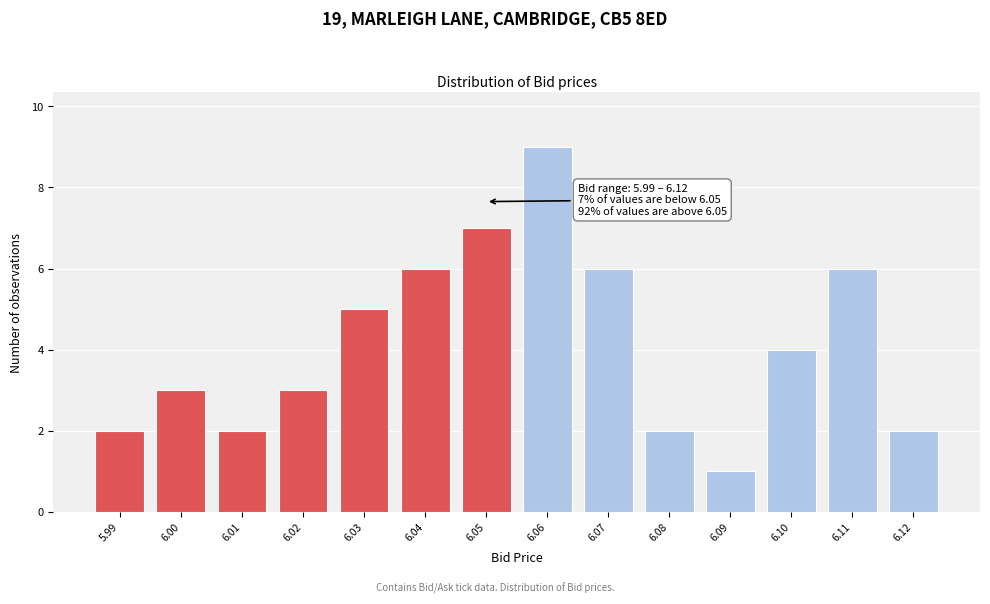

Over which range of the x-axis is the bar tallest?

6.055 to 6.065